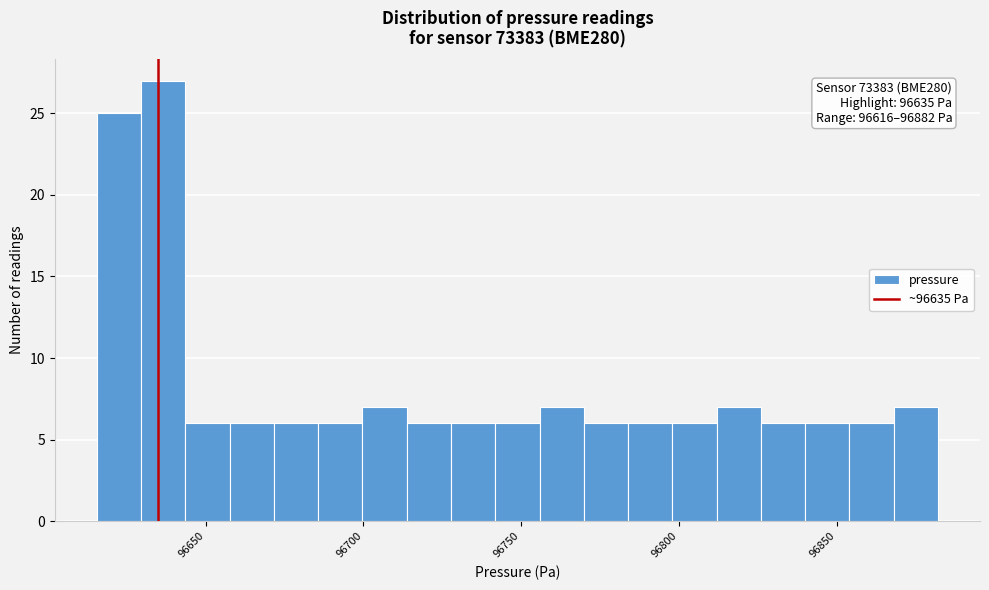

Read against the x-axis, roughly where is the centre of the tallest bar?

96635